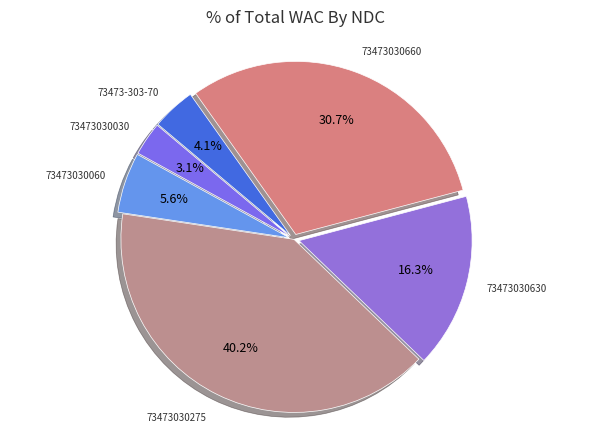

How many segments does this pie chart have?

6